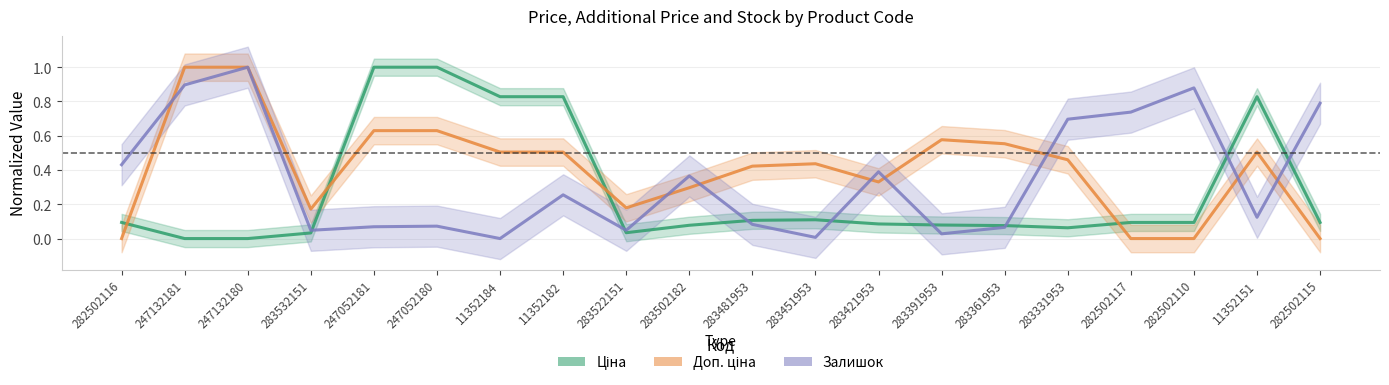

What is the sum of all Доп. ціна values?

8.2